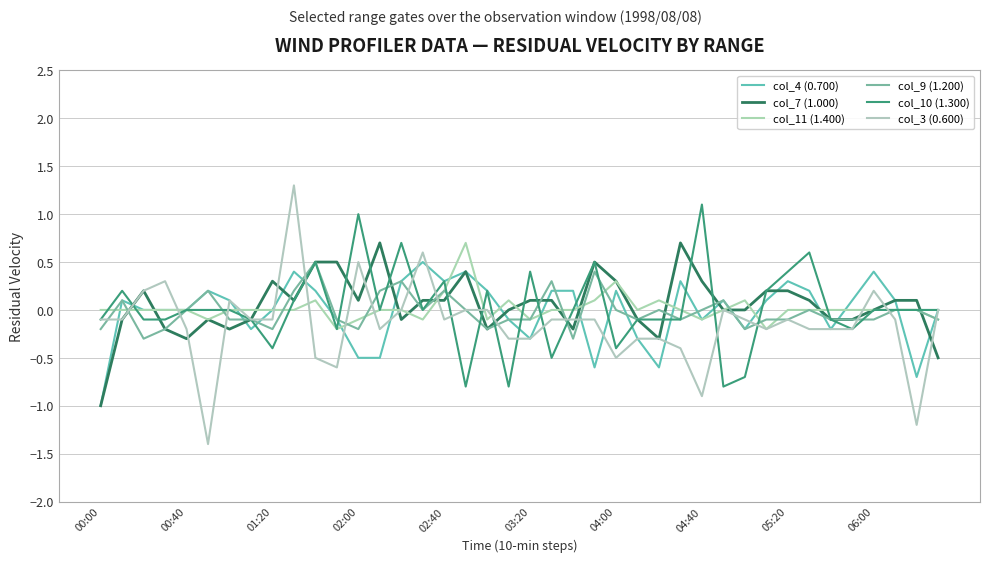

After their last crossing, which series has the higher values: col_4 (0.700) or col_11 (1.400)?

col_4 (0.700)